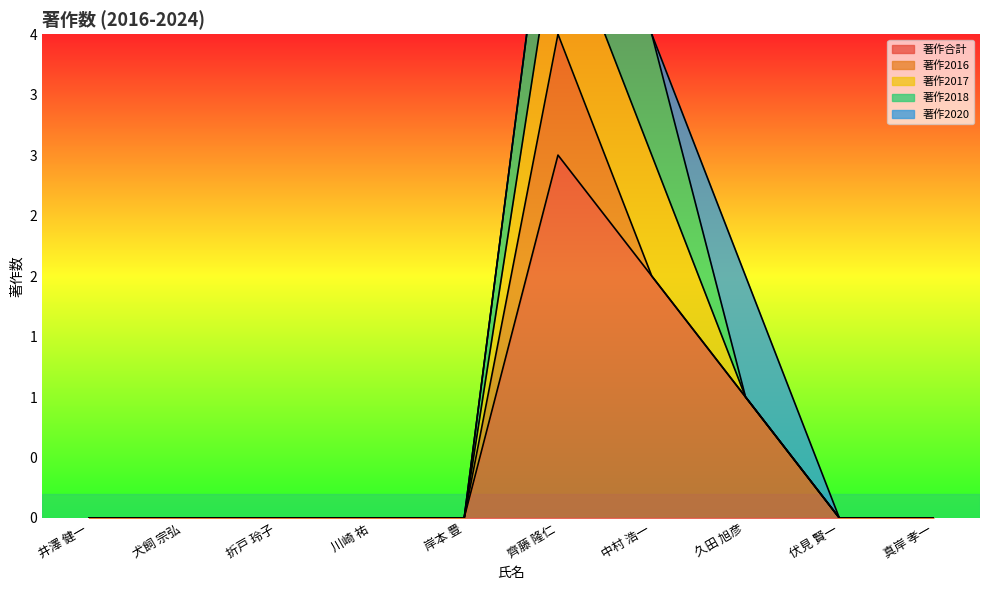

Reading left to right, list all the values displayed in this chart.

著作合計: 井澤 健一=0	犬飼 宗弘=0	折戸 玲子=0	川崎 祐=0	岸本 豊=0	齊藤 隆仁=3	中村 浩一=2	久田 旭彦=1	伏見 賢一=0	真岸 孝一=0
著作2016: 井澤 健一=0	犬飼 宗弘=0	折戸 玲子=0	川崎 祐=0	岸本 豊=0	齊藤 隆仁=1	中村 浩一=0	久田 旭彦=0	伏見 賢一=0	真岸 孝一=0
著作2017: 井澤 健一=0	犬飼 宗弘=0	折戸 玲子=0	川崎 祐=0	岸本 豊=0	齊藤 隆仁=1	中村 浩一=1	久田 旭彦=0	伏見 賢一=0	真岸 孝一=0
著作2018: 井澤 健一=0	犬飼 宗弘=0	折戸 玲子=0	川崎 祐=0	岸本 豊=0	齊藤 隆仁=1	中村 浩一=1	久田 旭彦=0	伏見 賢一=0	真岸 孝一=0
著作2020: 井澤 健一=0	犬飼 宗弘=0	折戸 玲子=0	川崎 祐=0	岸本 豊=0	齊藤 隆仁=0	中村 浩一=0	久田 旭彦=1	伏見 賢一=0	真岸 孝一=0